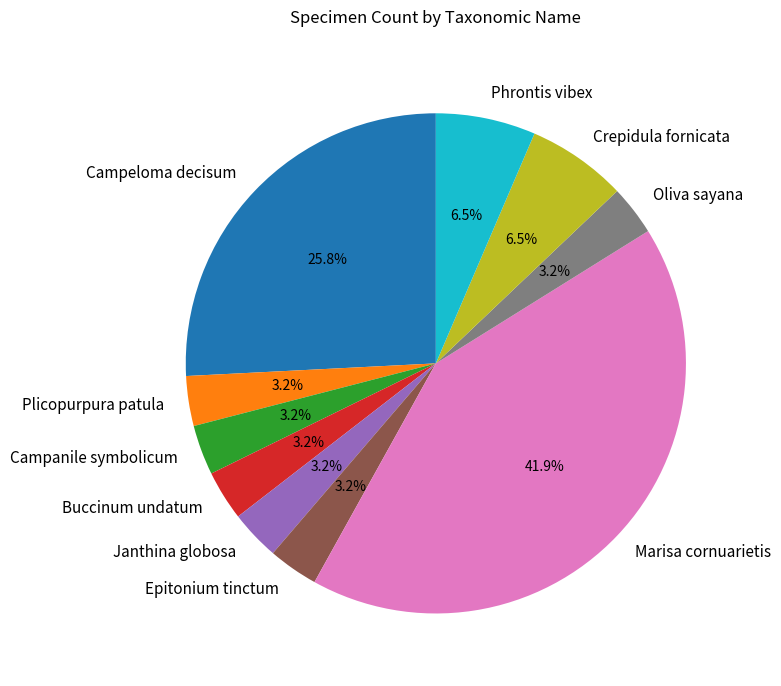

How many segments does this pie chart have?

10